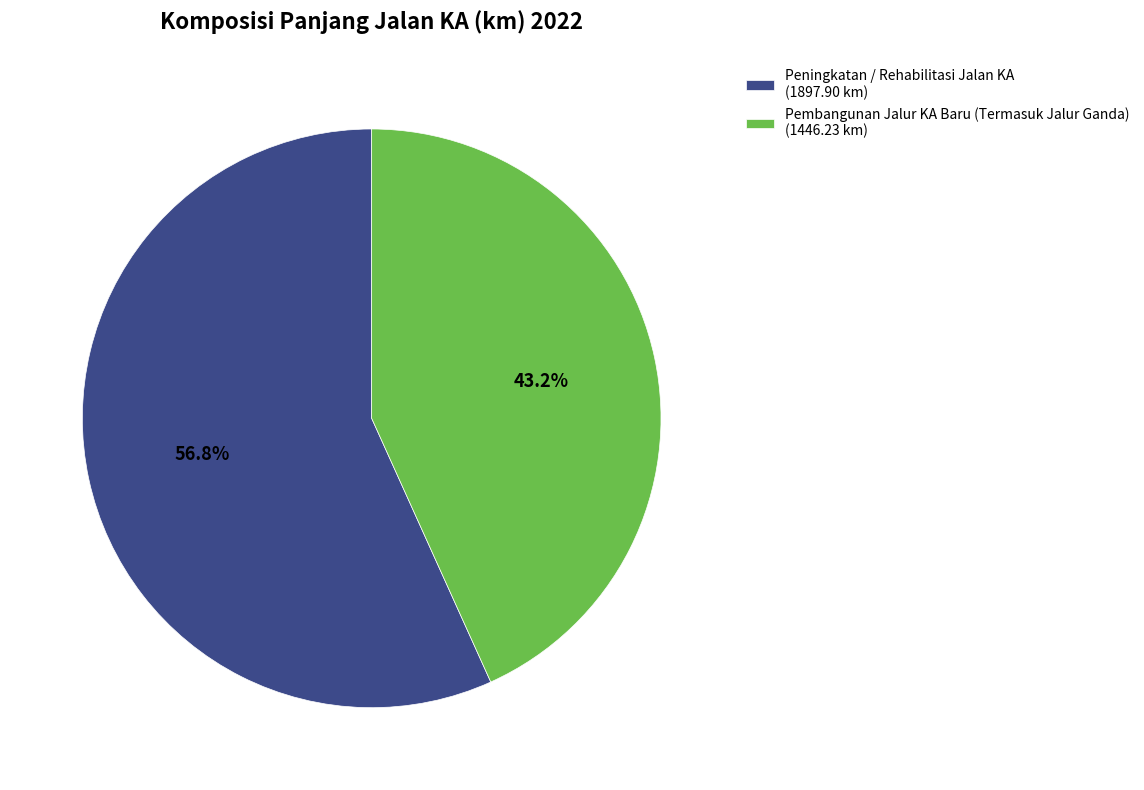

How many segments does this pie chart have?

2